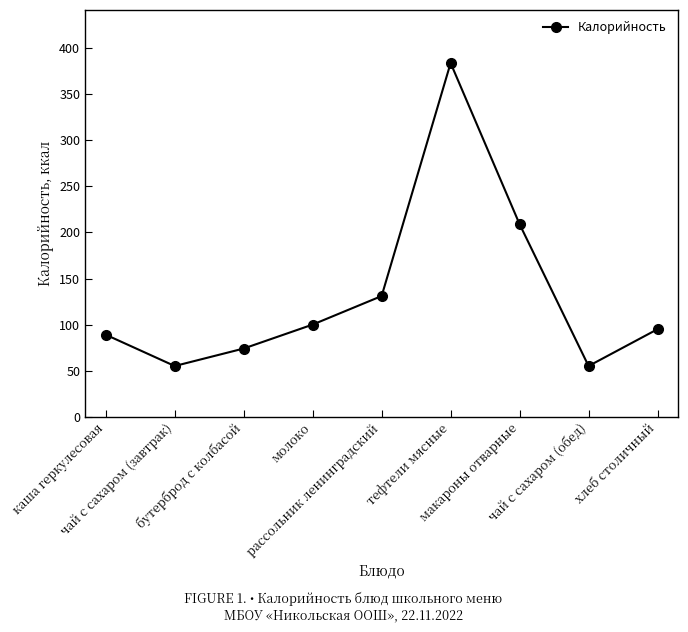

What is the value of the 8th point from the left?

55